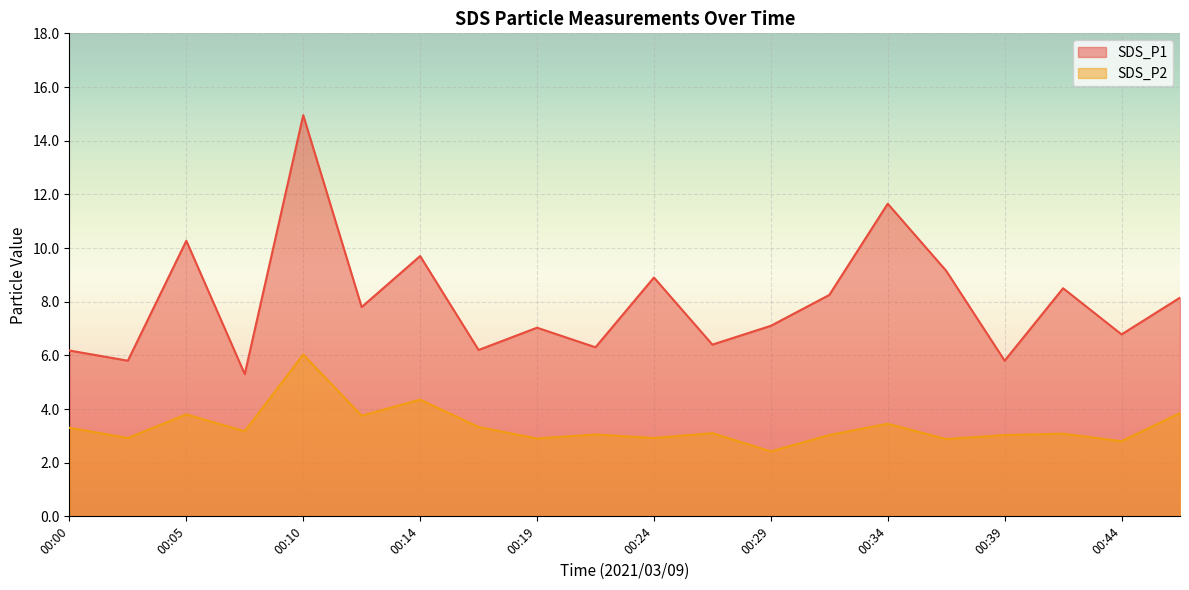

The SDS_P1 series shows 7.0 at 00:19. True or false?

True